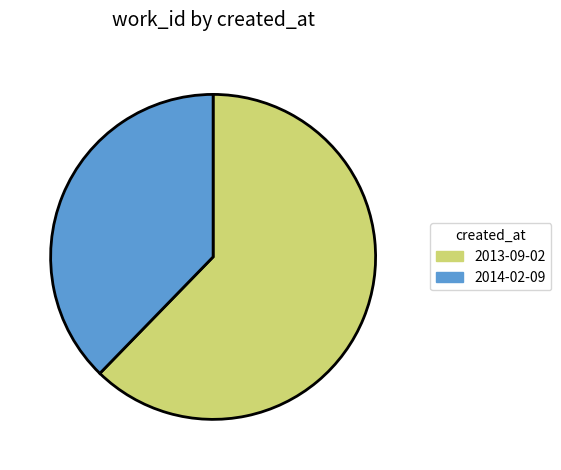

Which category has the smallest portion of the pie?

2014-02-09